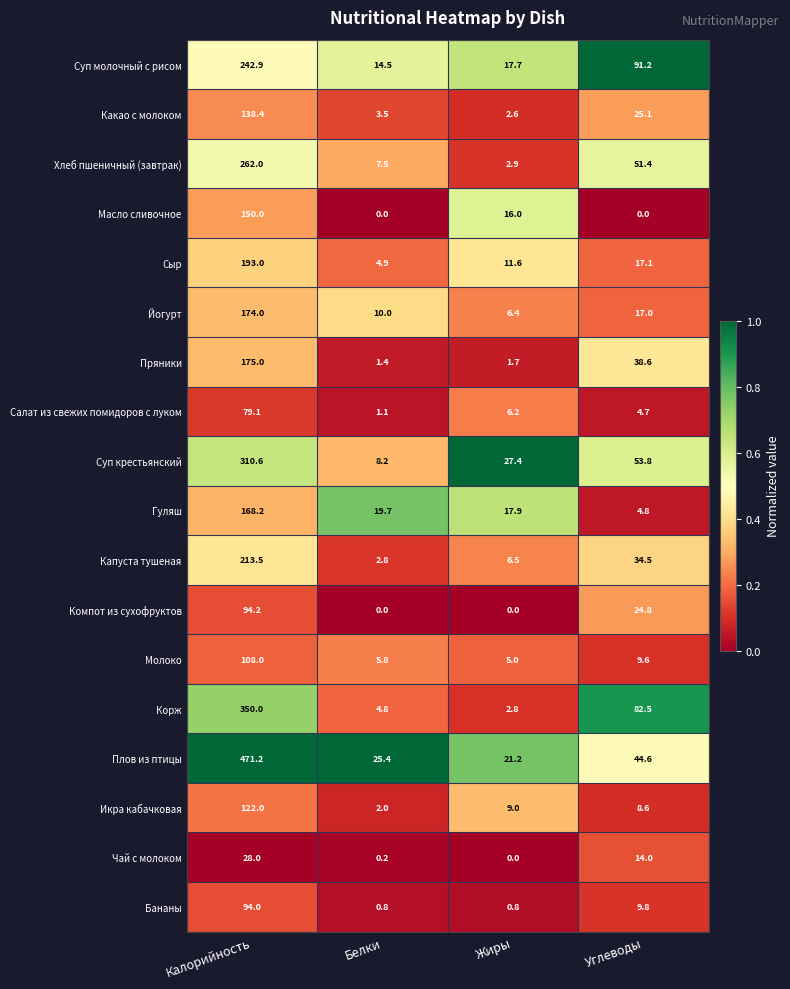

What is the maximum value shown in the chart?

471.2